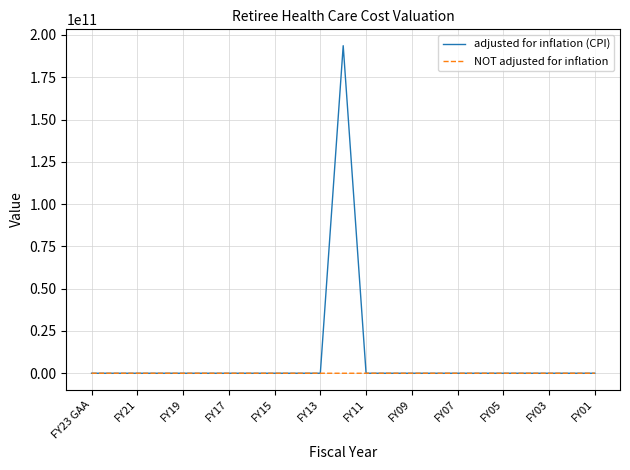

Rank the series by their maximum value, from highest to lowest.

adjusted for inflation (CPI), NOT adjusted for inflation